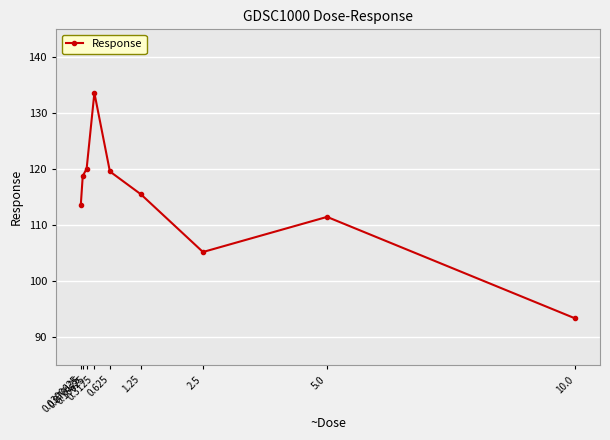

Reading left to right, transcribe all the data shown in this chart.

113.7	118.8	120.1	133.7	119.6	115.5	105.2	111.5	93.4